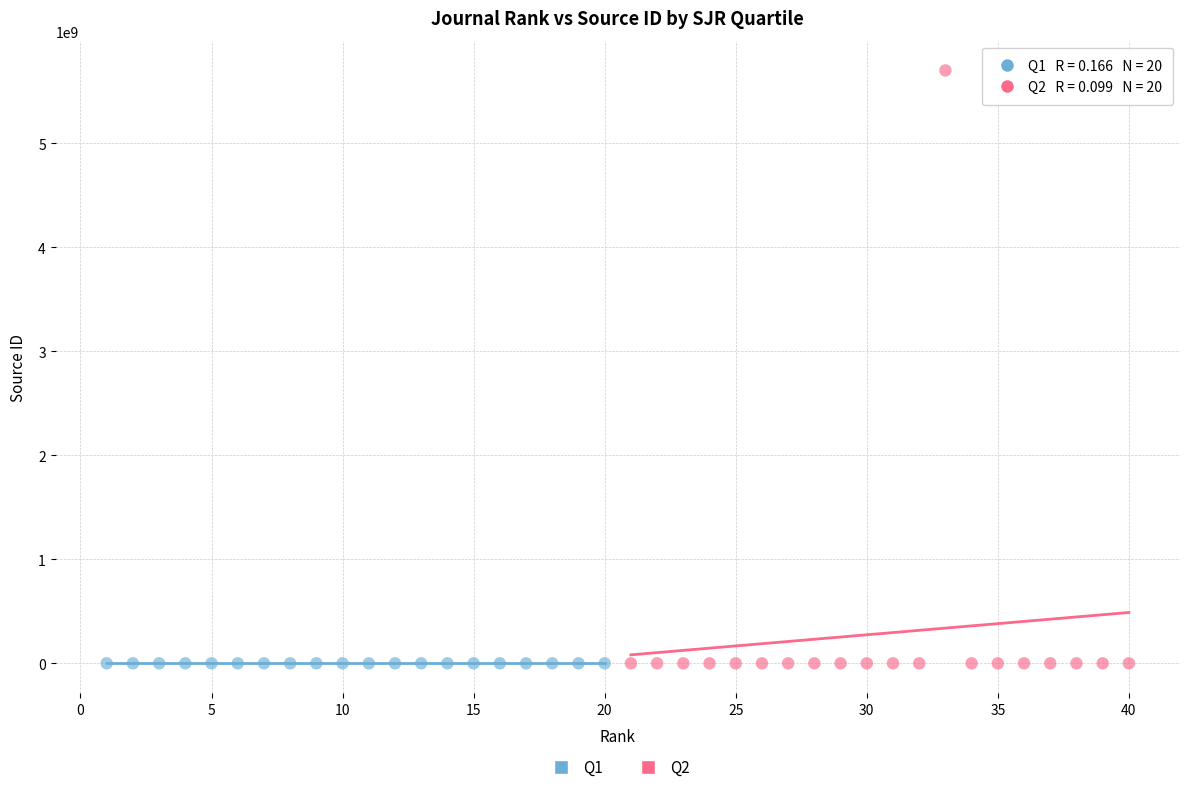

Which series reaches the maximum Y coordinate?

Q2